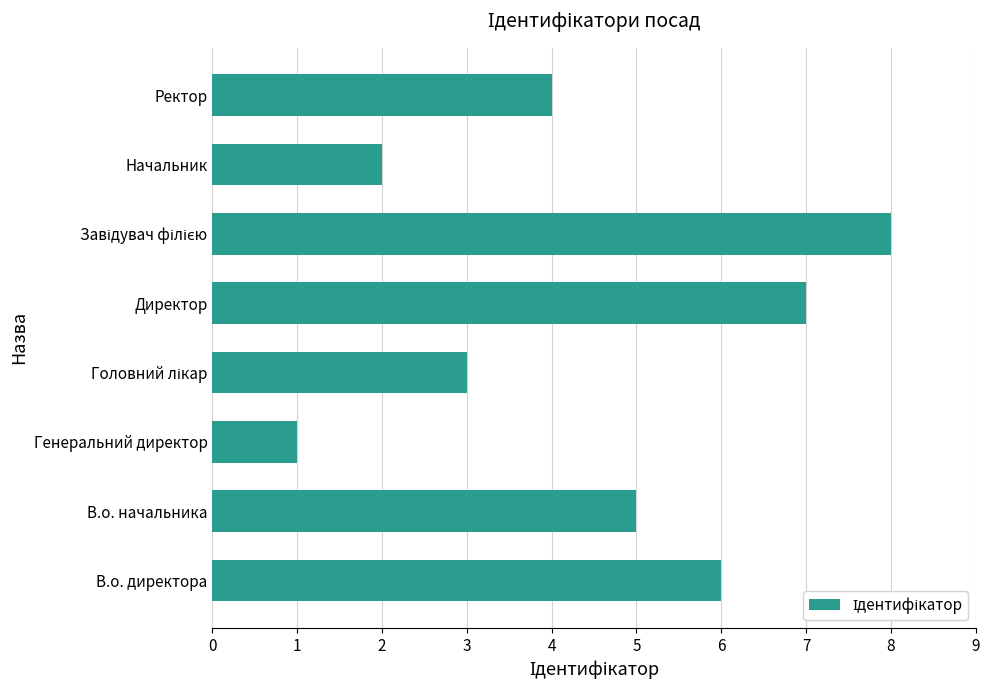

How many values are below 5?

4